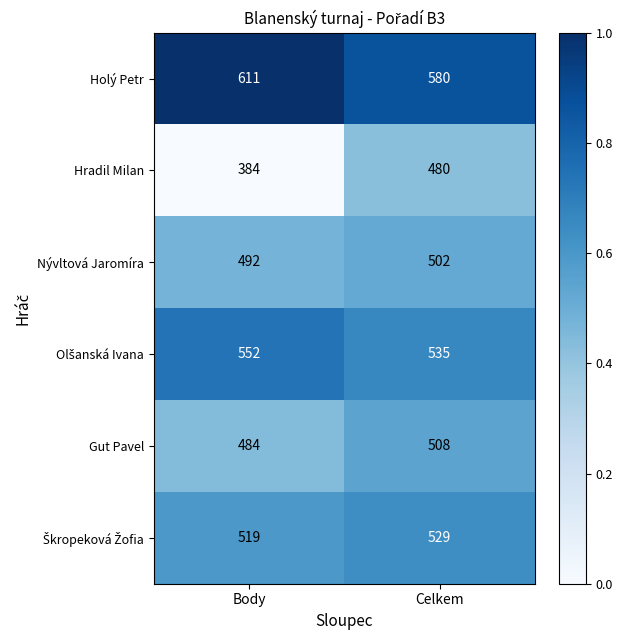

What value does the Gut Pavel series have at Body, to the nearest 10?

480